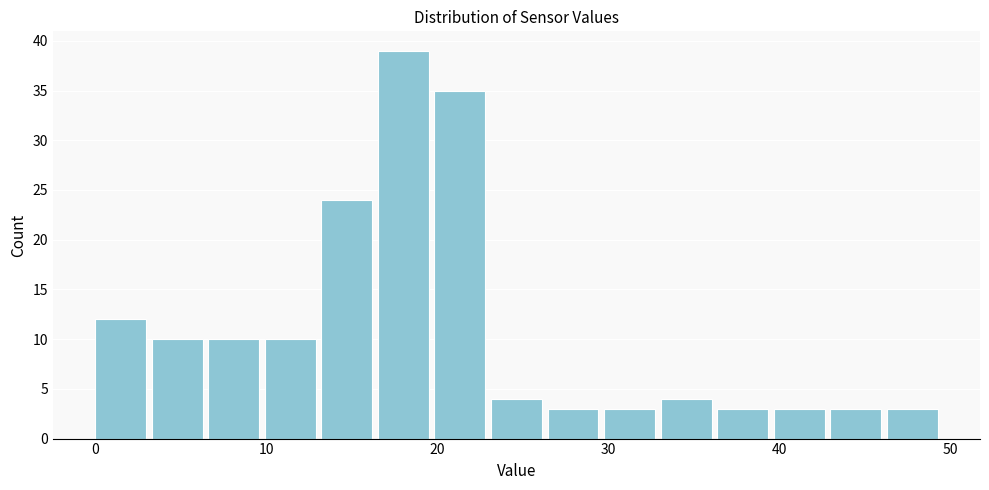

Read against the x-axis, roughly where is the centre of the tallest bar?

18